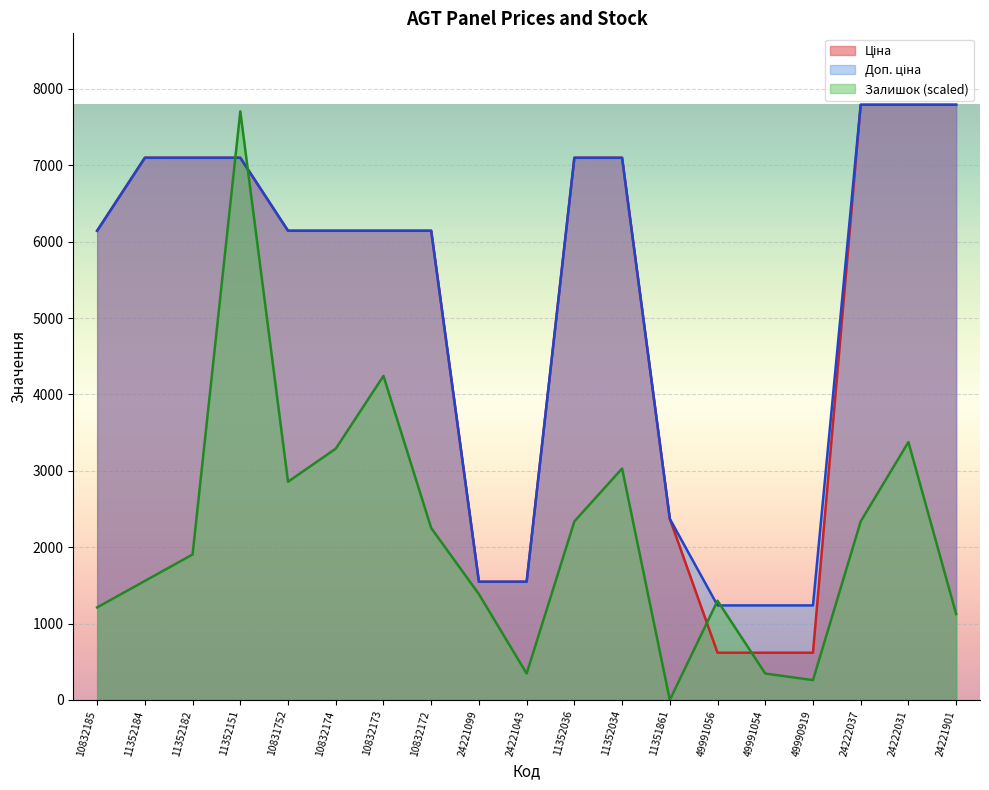

What is the sum of the Доп. ціна values at 10832172 and 24221043?

7691.2